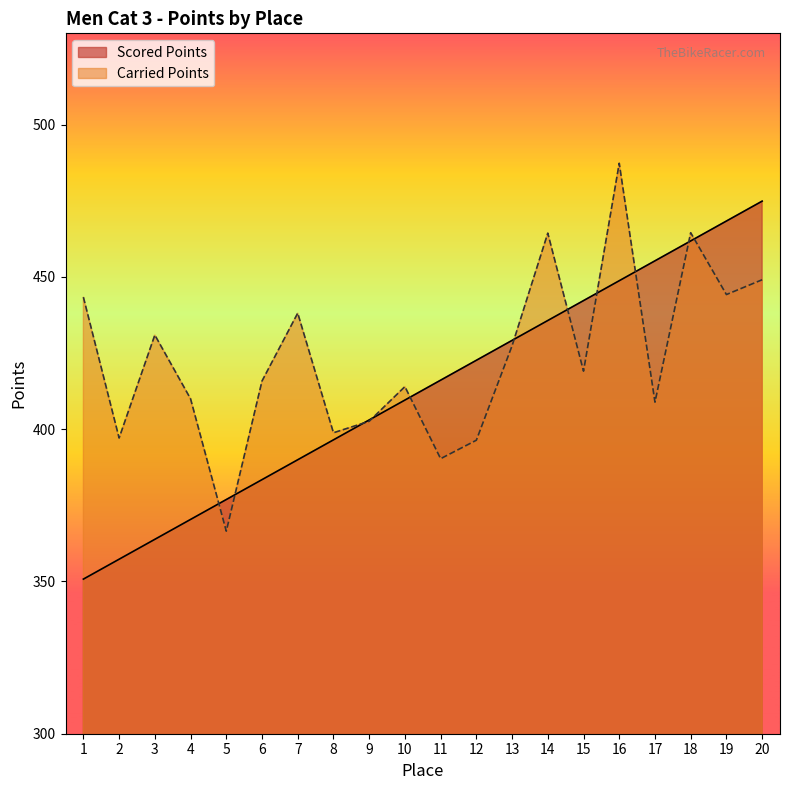

What is the difference between the Scored Points values at 8 and 13?

32.7